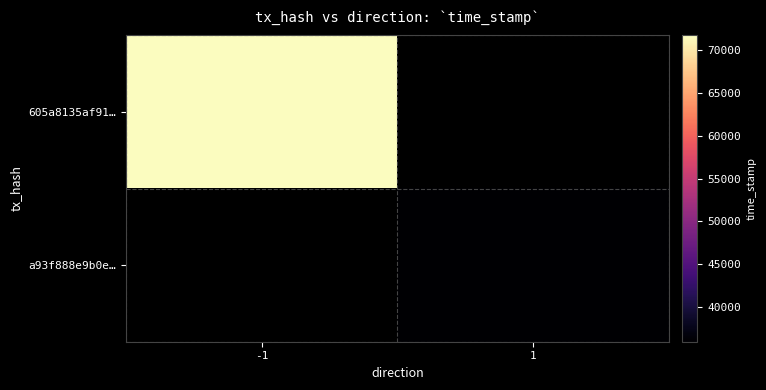

Count the number of data series in this chart.

2